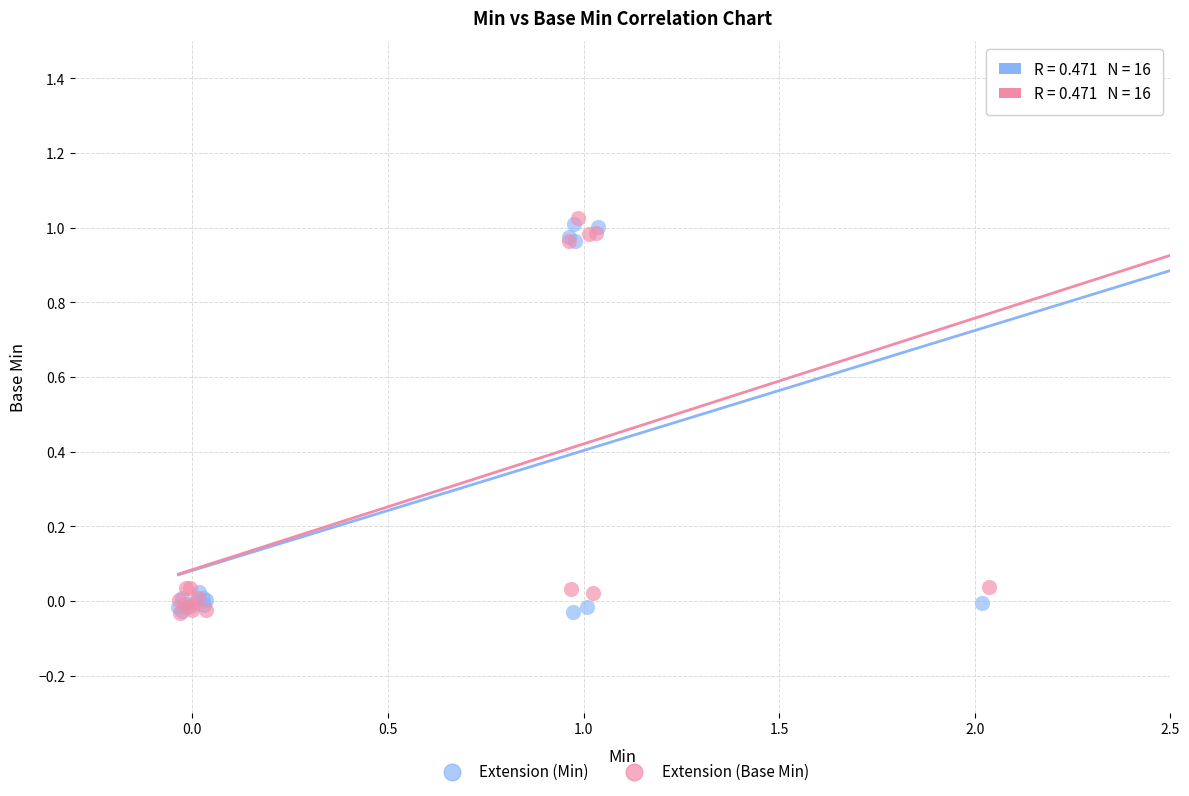

Which series has the widest spread of Y values?

Extension (Base Min)